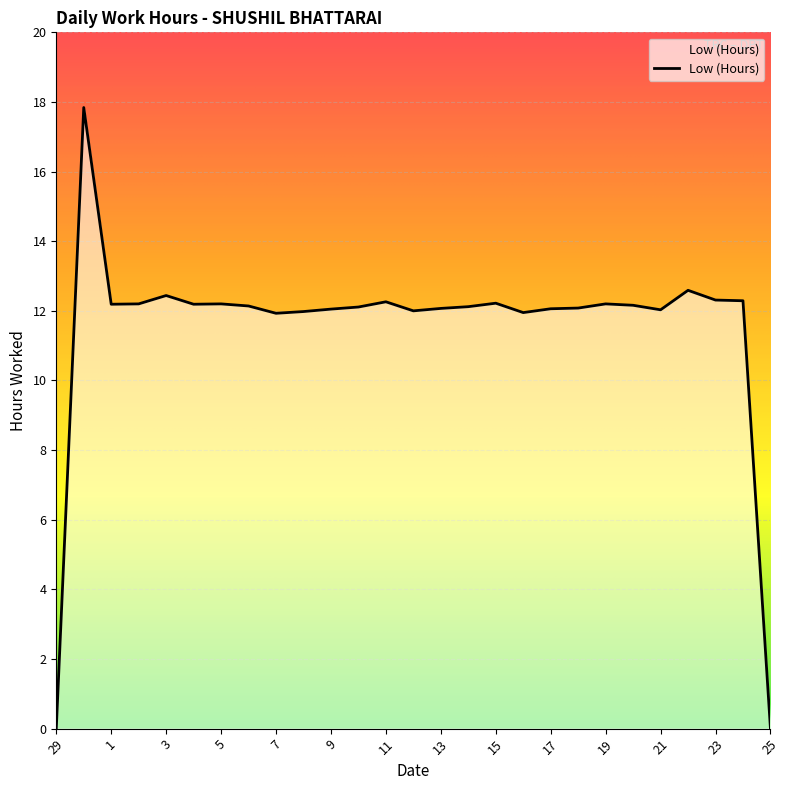

What is the difference between the maximum and minimum values?

17.8